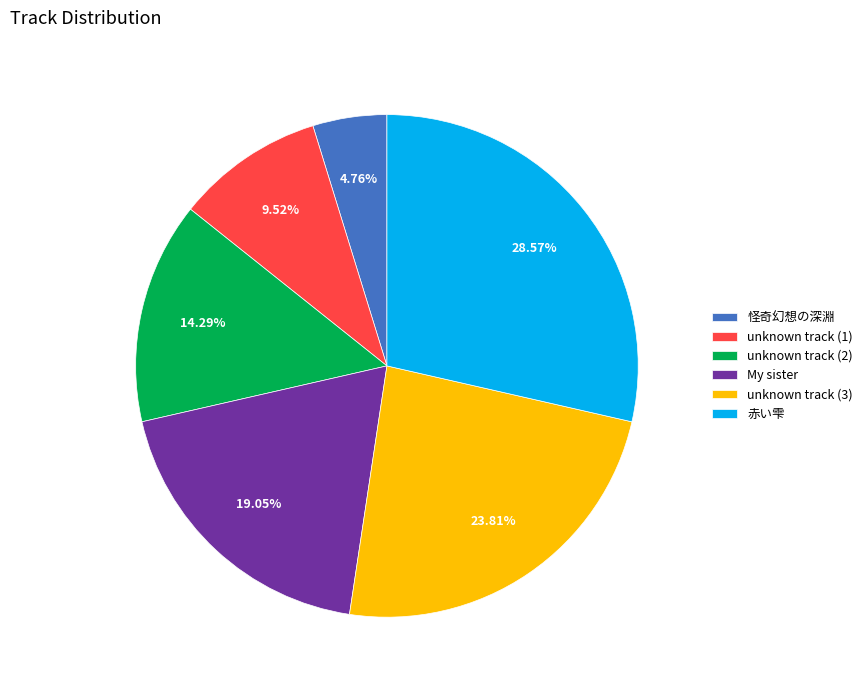

To the nearest percent, what is the difference between the largest and smallest slice percentages?

24%